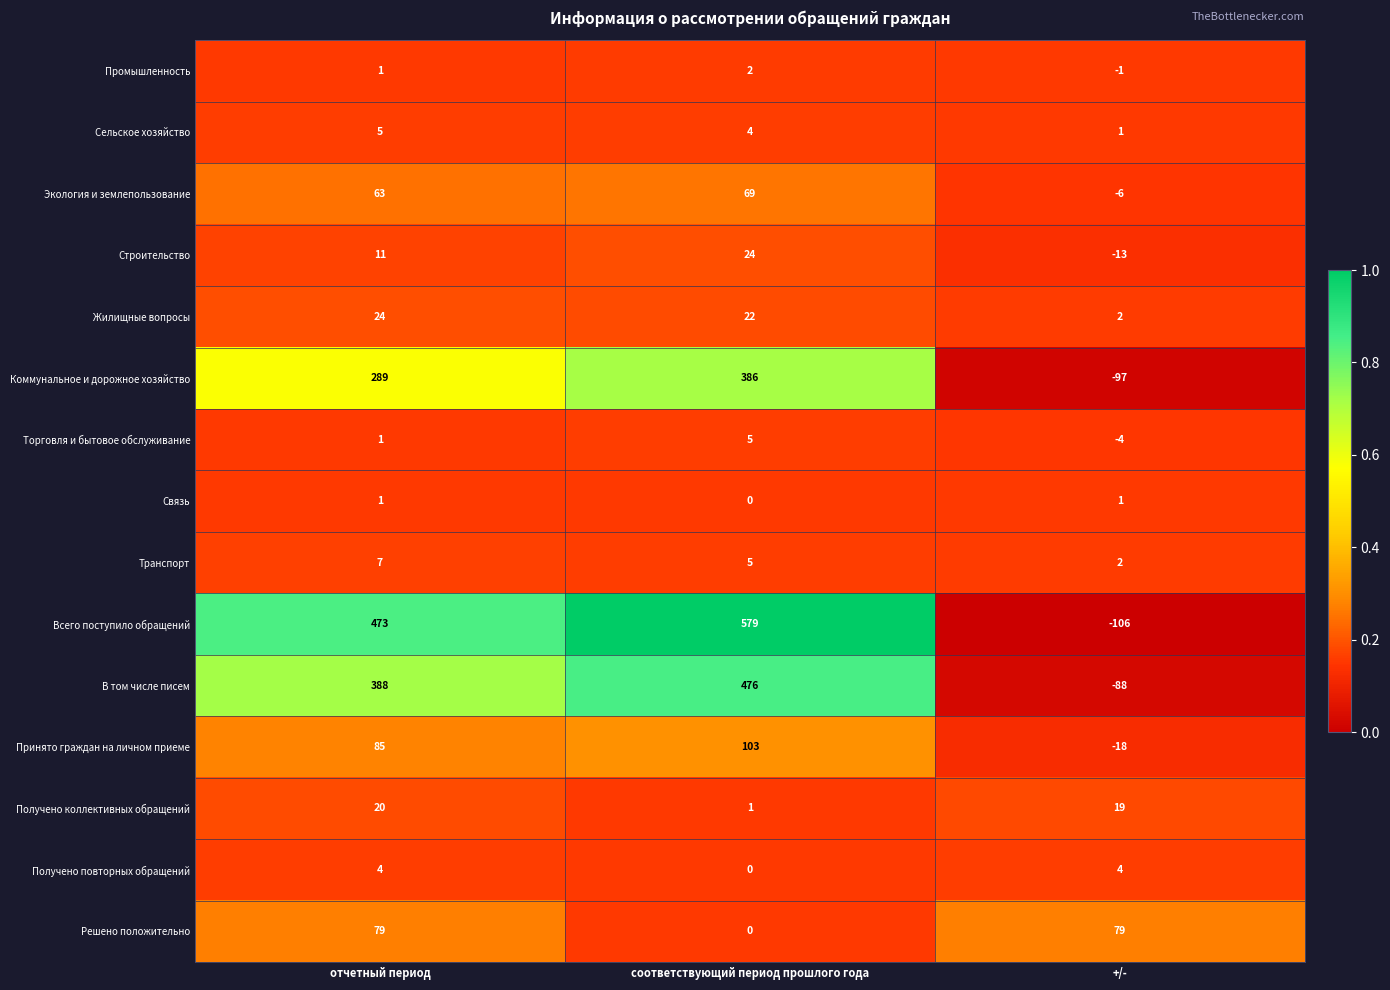

The value of Экология и землепользование at соответствующий период прошлого года is 36. True or false?

False